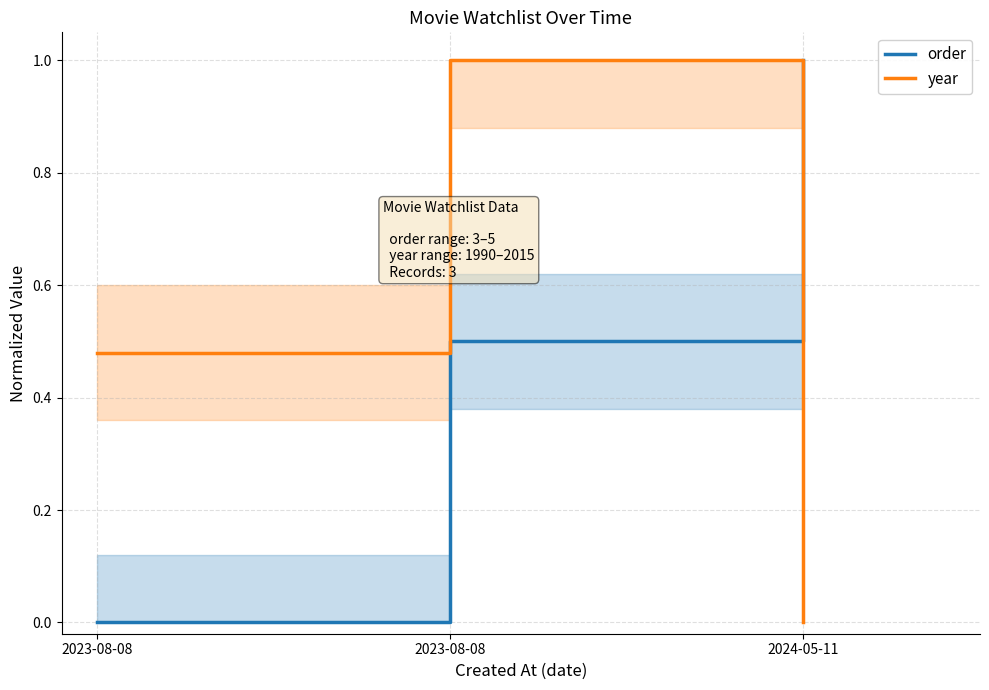

The year series shows 0.6 at 2024-05-11. True or false?

False